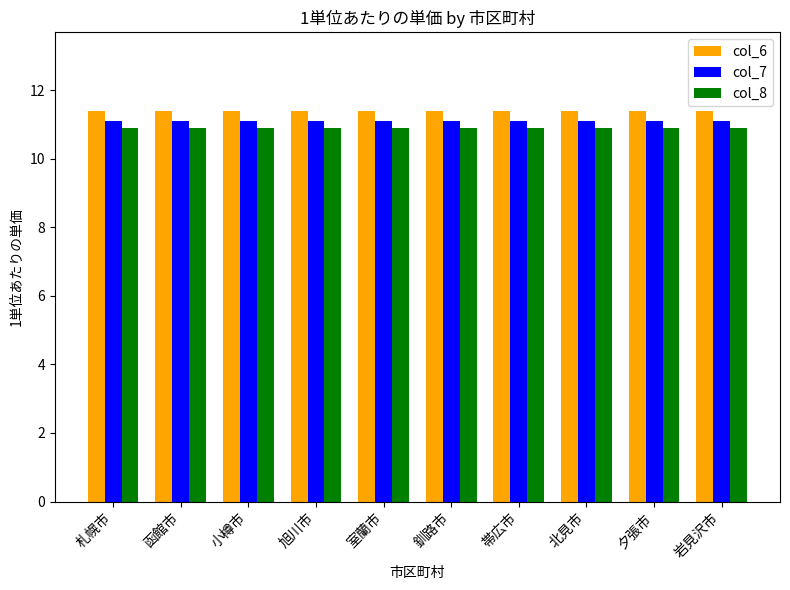

What is the maximum value shown in the chart?

11.4